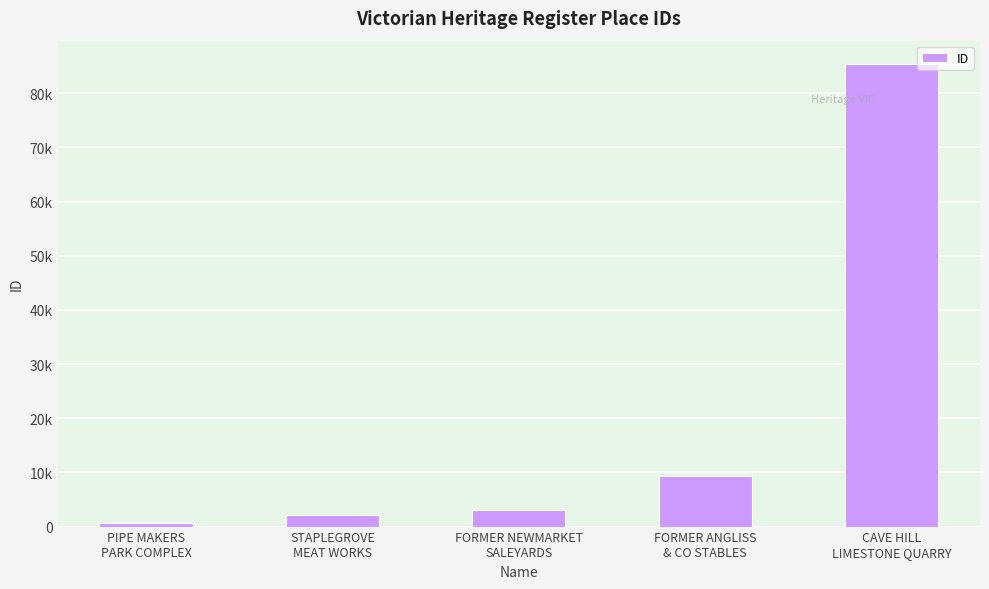

Reading left to right, extract all data points from this chart.

670	2092	3105	9318	85447